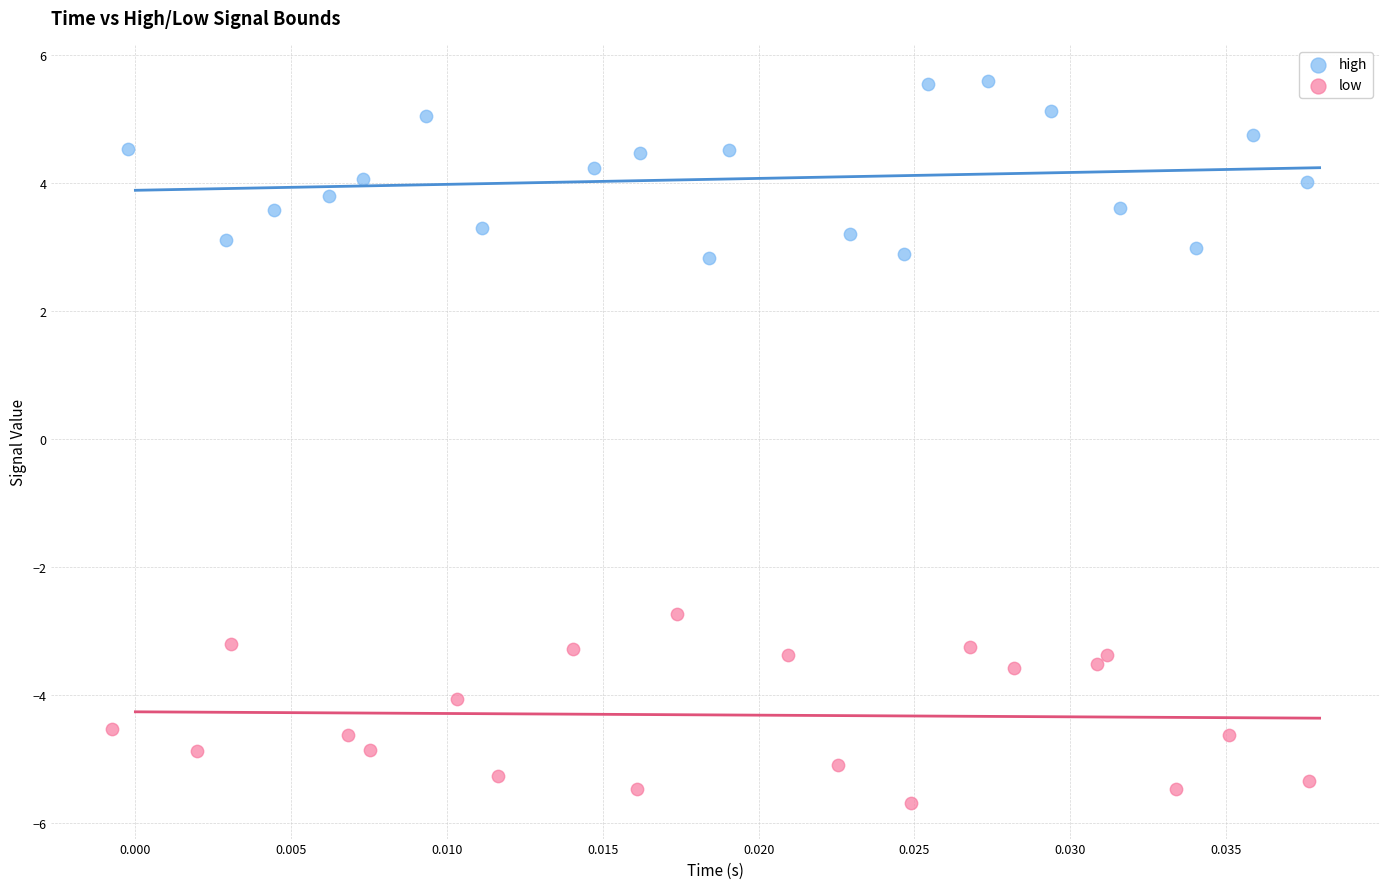

Which series reaches the maximum Y coordinate?

high